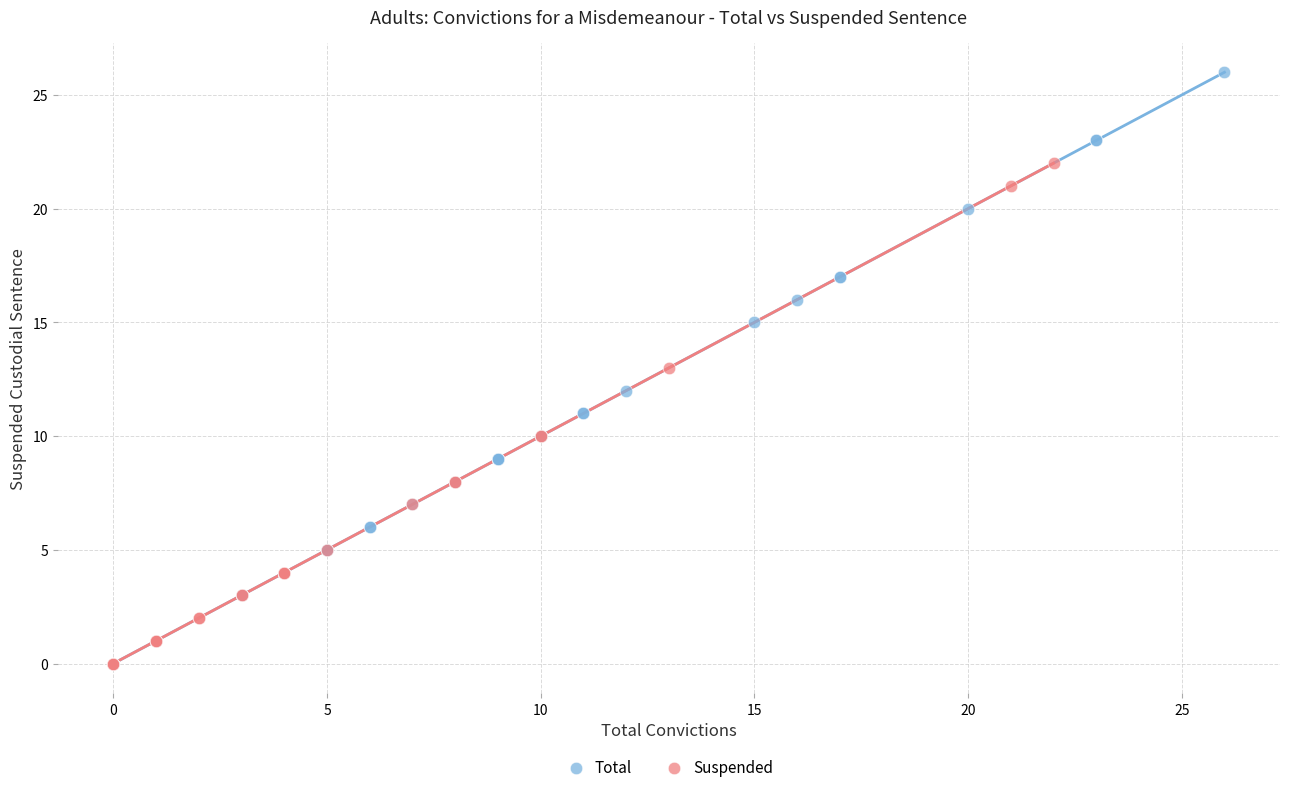

Which series has the widest spread of Y values?

Total